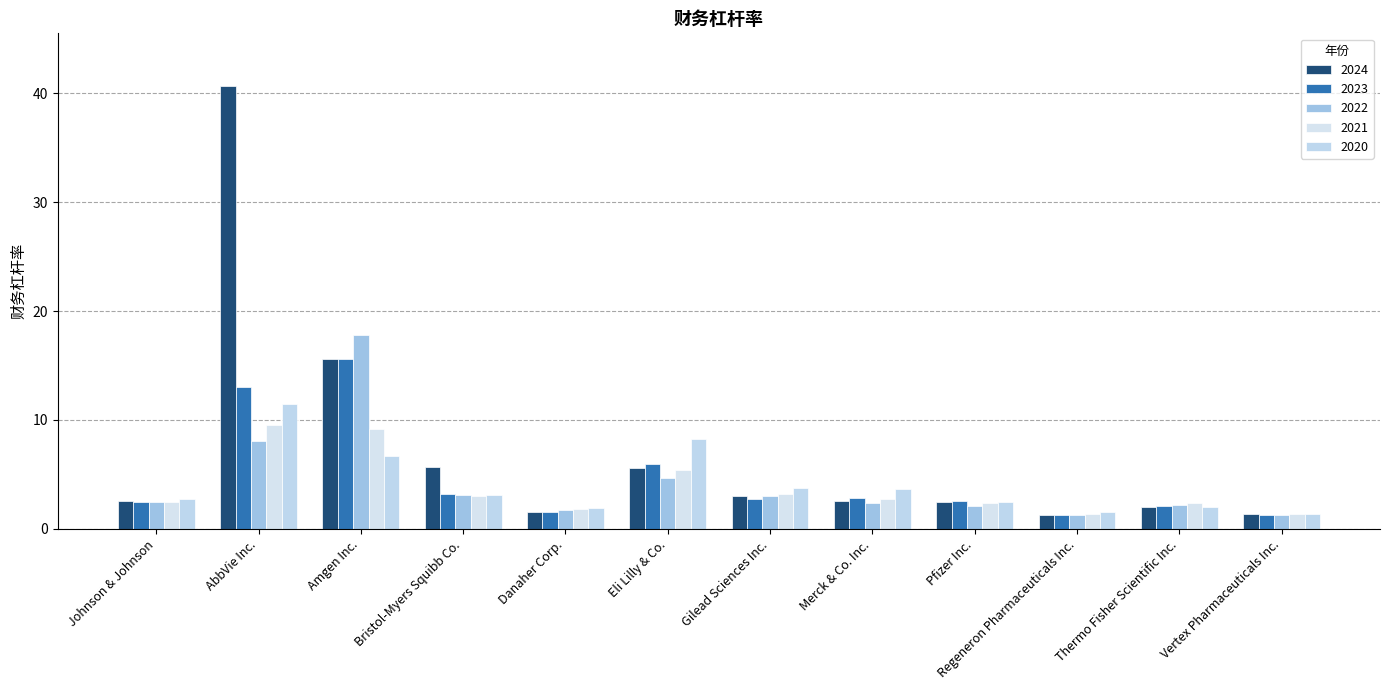

Where is 2022 nearest to the value 9?

AbbVie Inc.